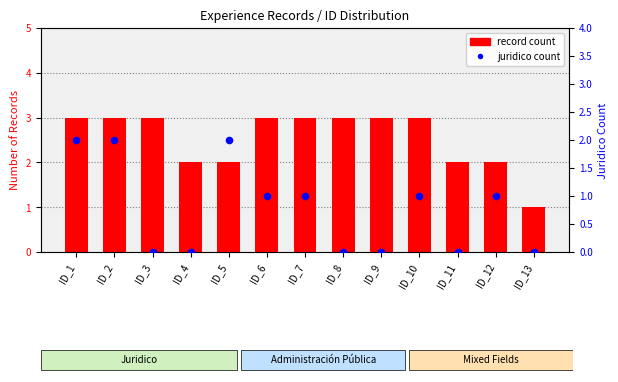

Which series has the widest spread of Y values?

record count